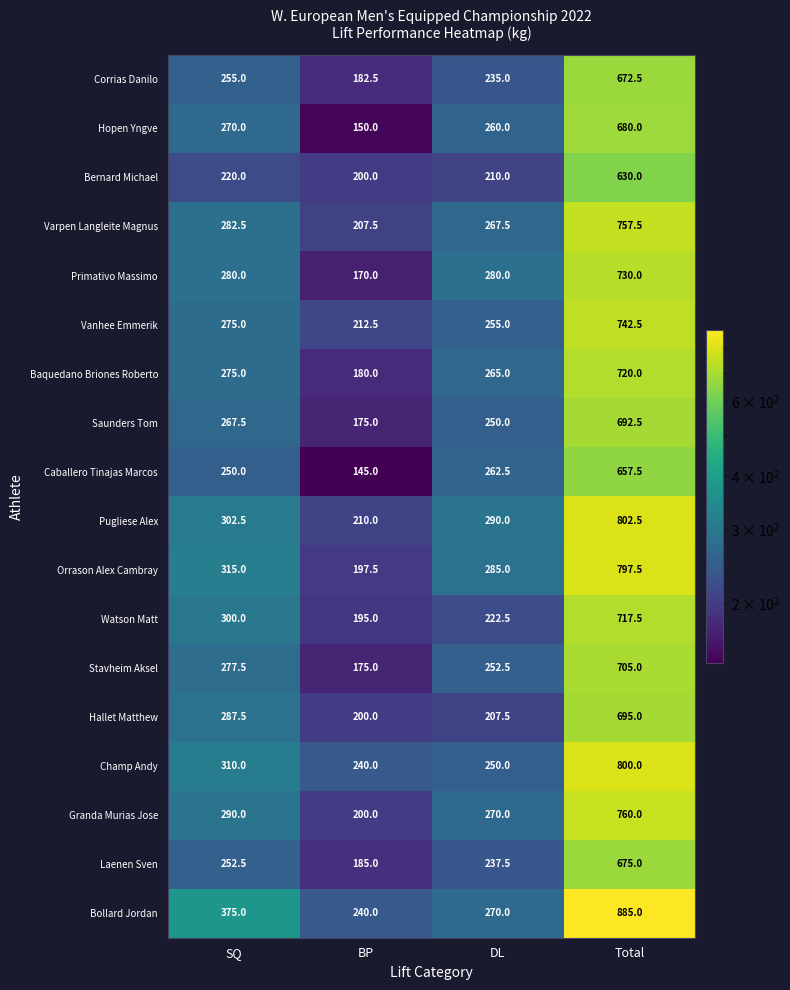

Which series has the widest spread of values?

Bollard Jordan